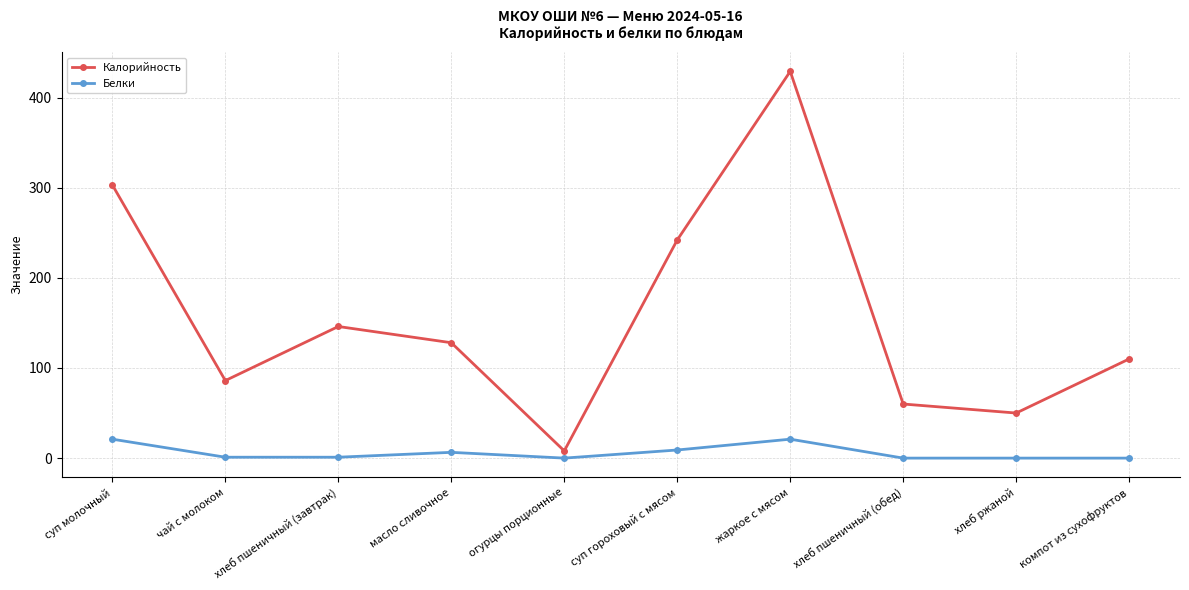

What is the average value of the Калорийность series?

156.2